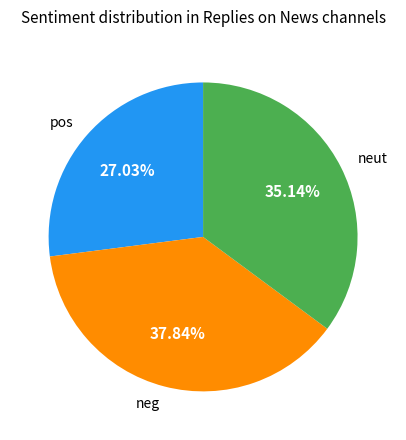

Does any single category account for the majority?

No